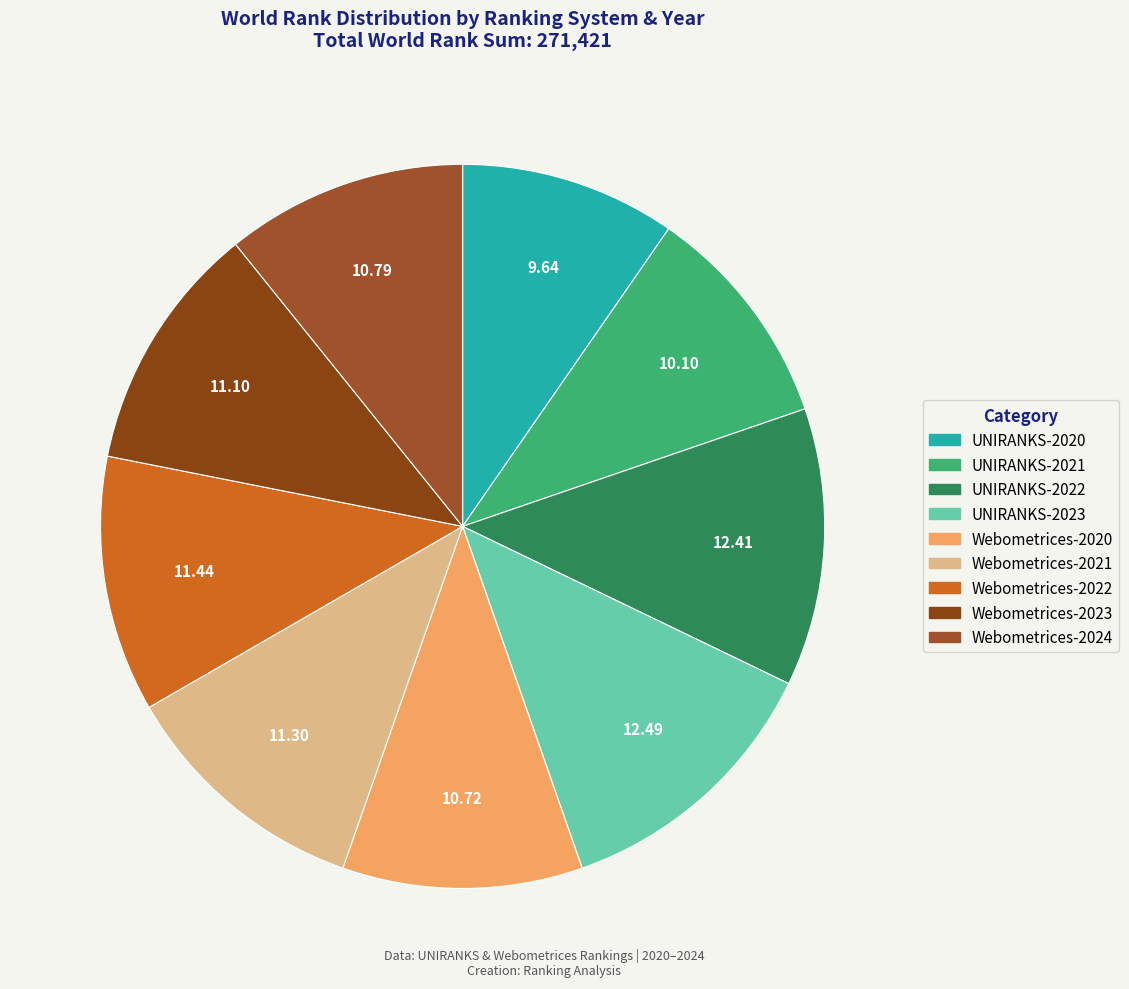

To the nearest percent, what is the difference between the Webometrices-2022 and UNIRANKS-2023 slice percentages?

1%